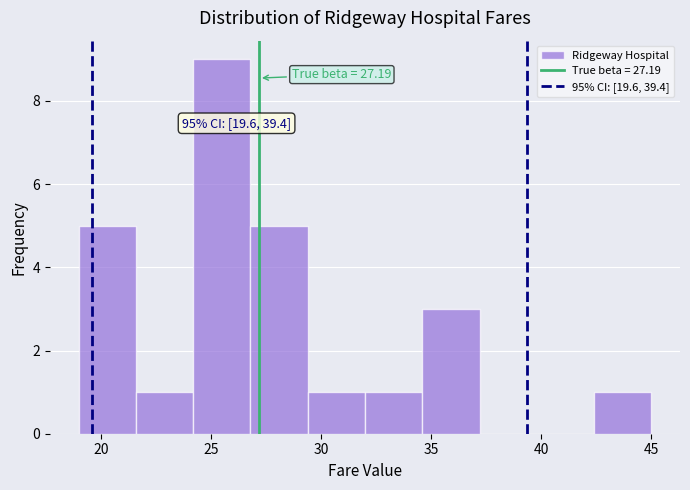

Which range on the x-axis has the tallest bar?

24.2 to 26.8